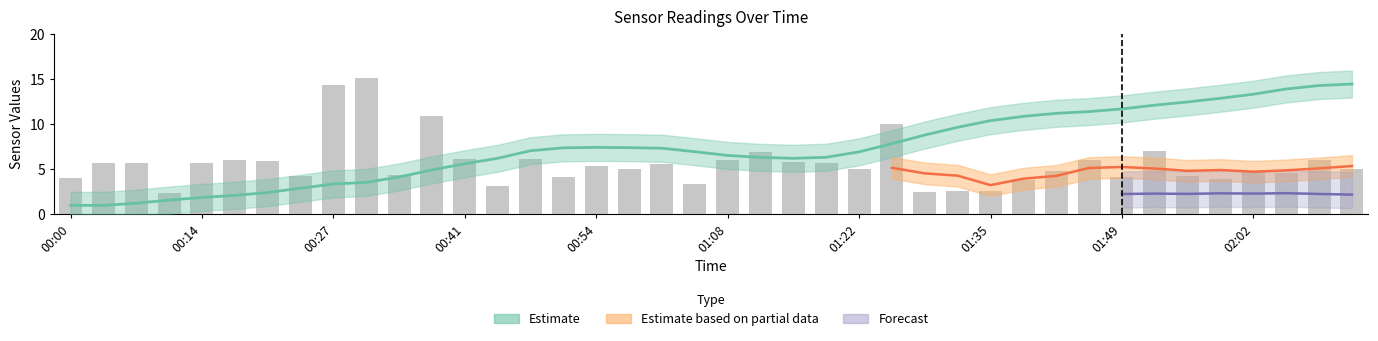

What is the change in value from 23 to 32?

-1.7